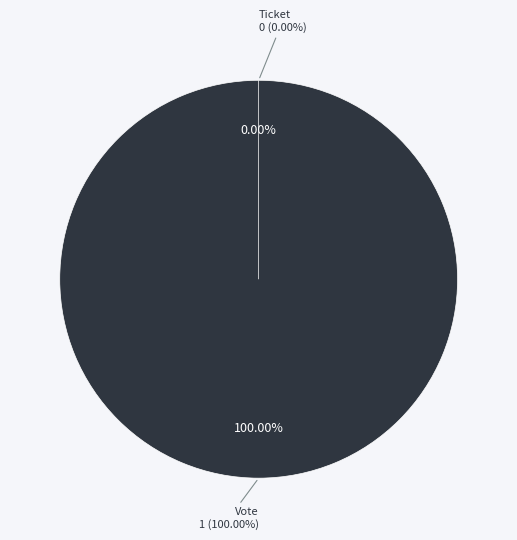

To the nearest percent, what portion does Vote represent?

100%